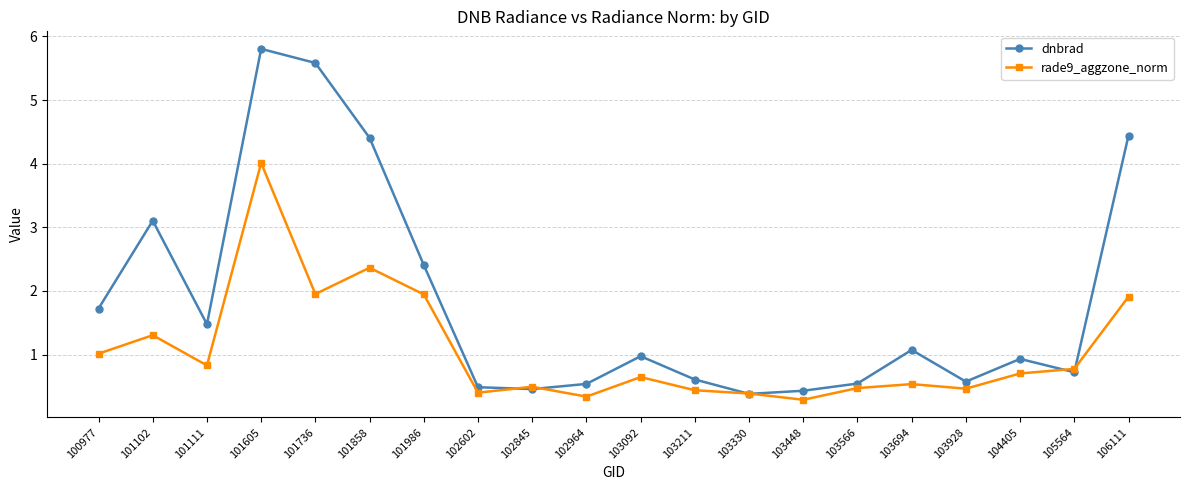

The dnbrad series shows 0.7 at 105564. True or false?

True